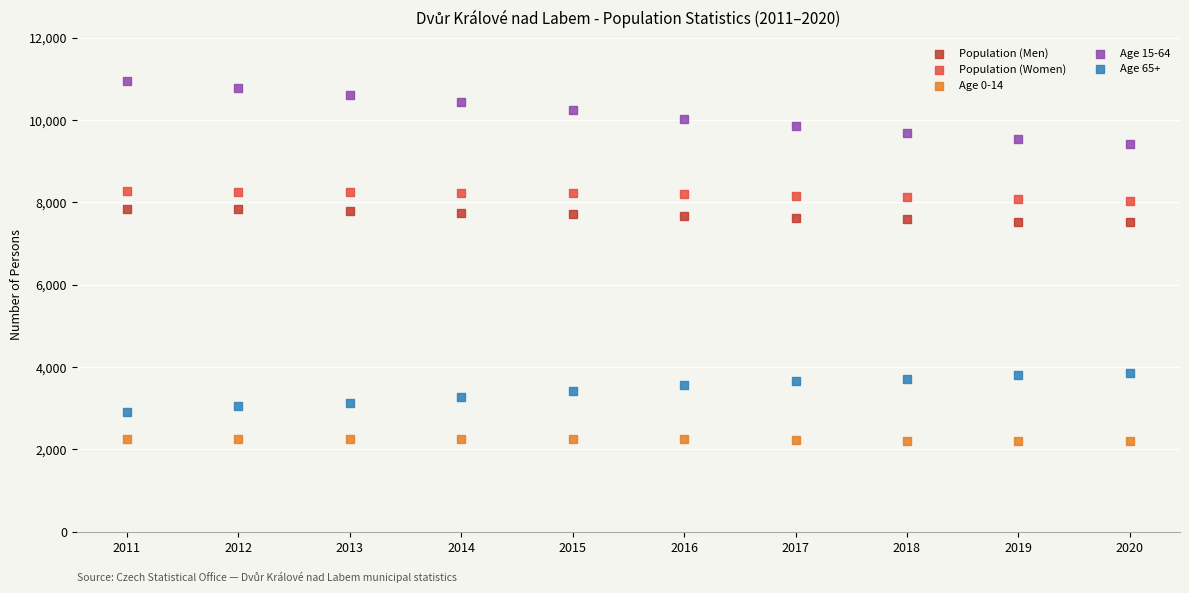

What is the X range (max minus min) for the scatter plot?

9